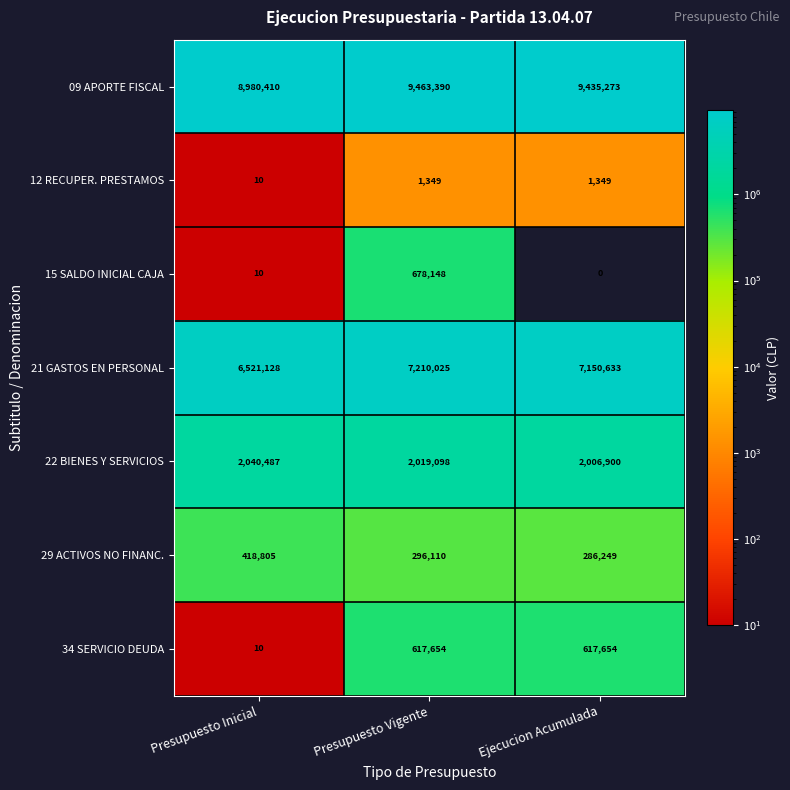

Which series has the widest spread of values?

21 GASTOS EN PERSONAL